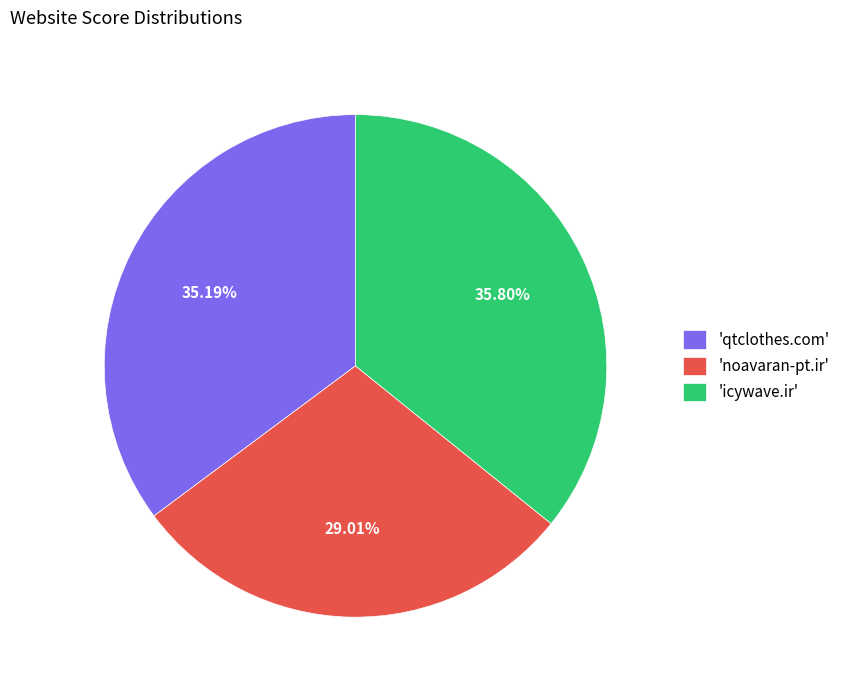

Count the number of slices in the pie.

3